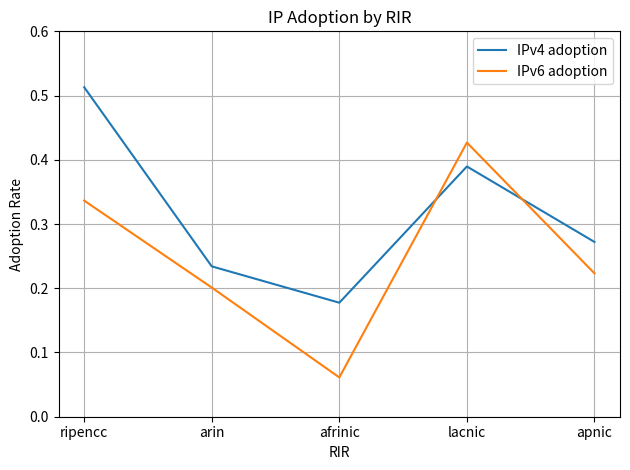

Between which two adjacent categories do IPv6 adoption and IPv4 adoption first intersect?

afrinic and lacnic